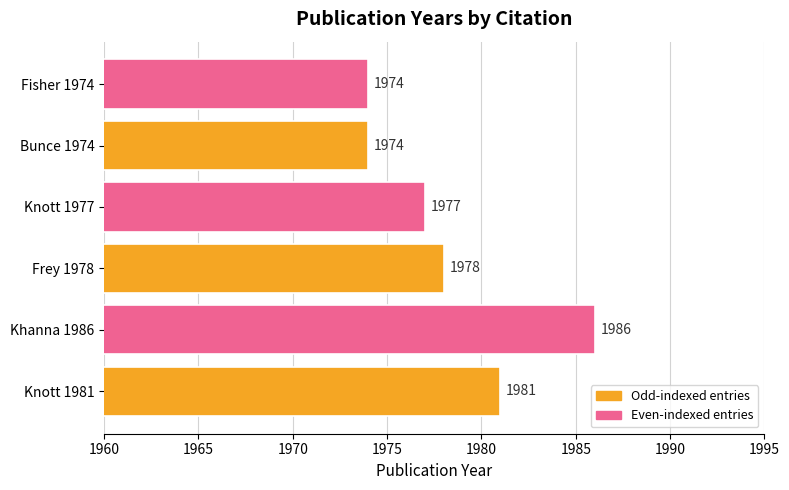

Which has a higher value, Knott 1977 or Bunce 1974?

Knott 1977